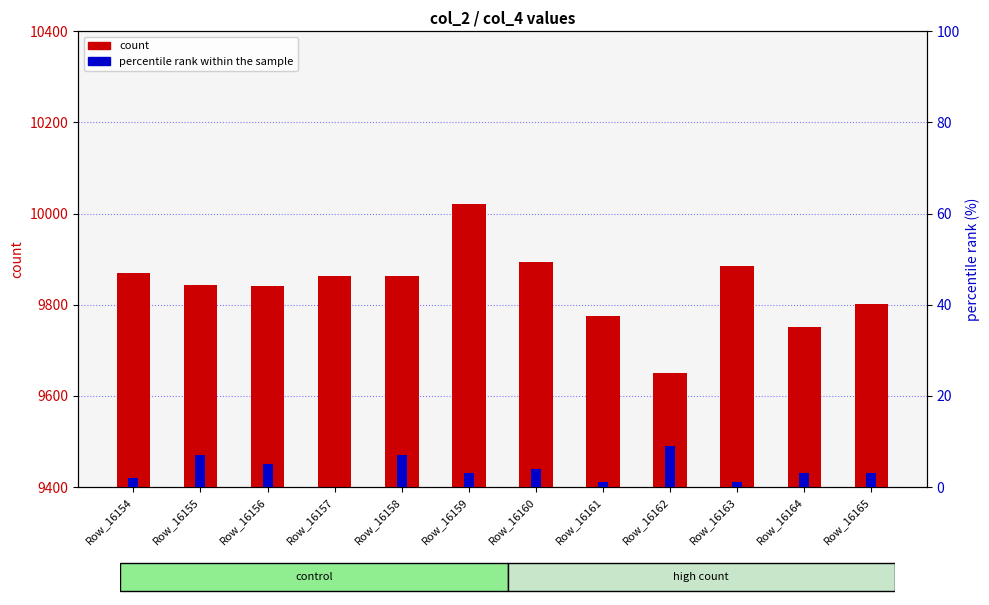

What is the difference between the percentile rank within the sample values at Row_16165 and Row_16155?

4